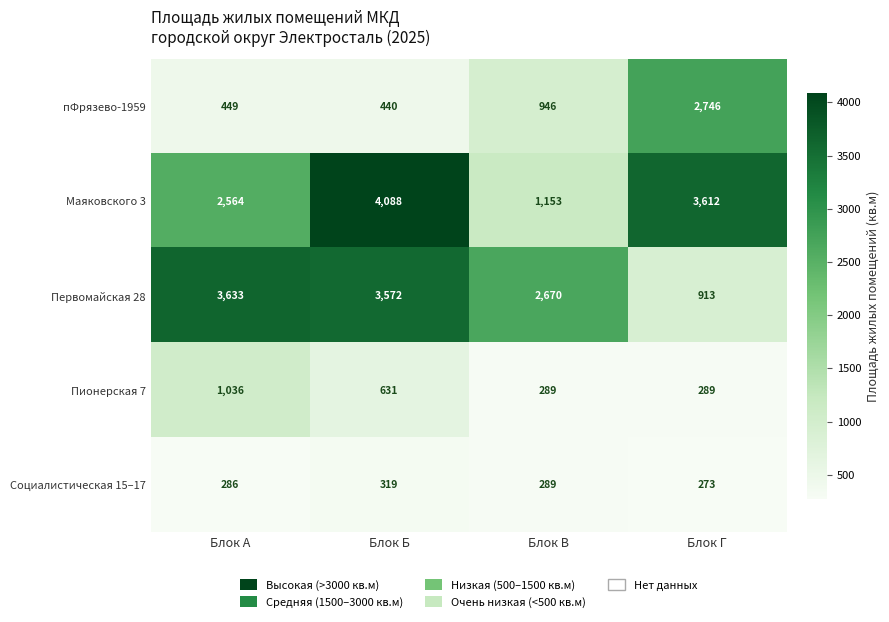

What is the spread (max minus min) of values at Блок В?

2381